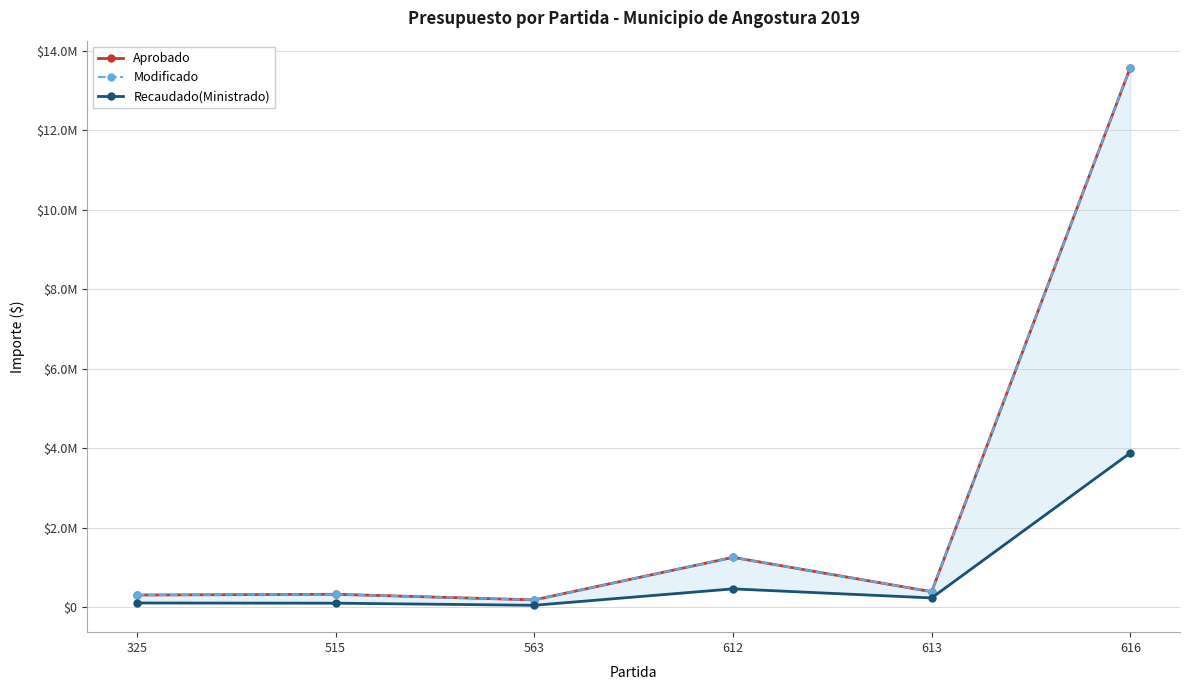

True or false: Modificado and Recaudado(Ministrado) intersect in this chart.

False